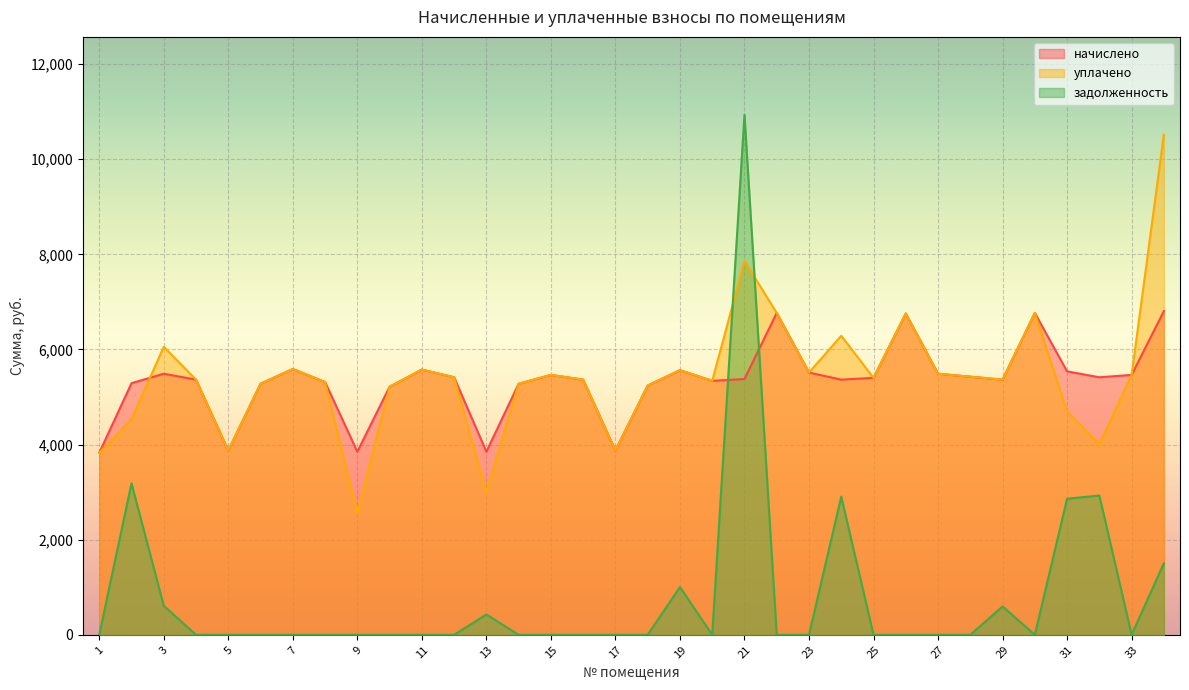

What is the sum of all задолженность values?

26953.5